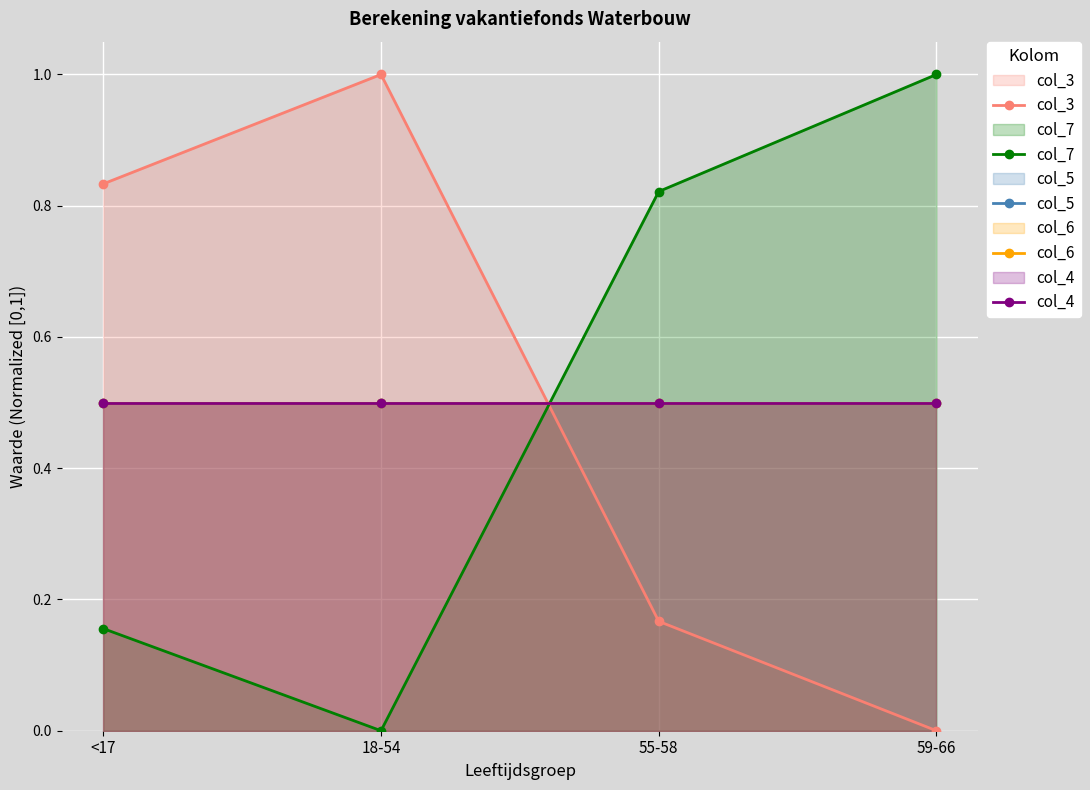

Between which two adjacent categories do col_4 and col_3 first intersect?

18-54 and 55-58